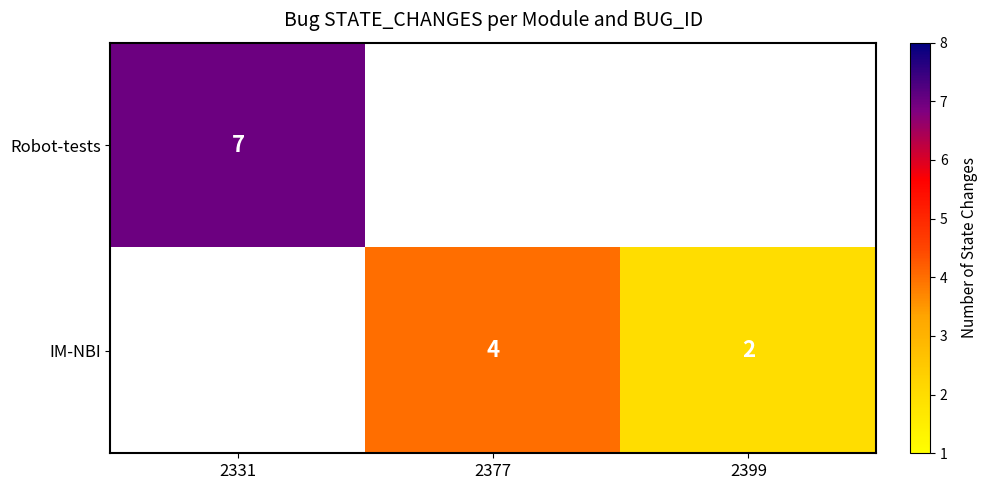

The IM-NBI series shows 4 at 2377. True or false?

True